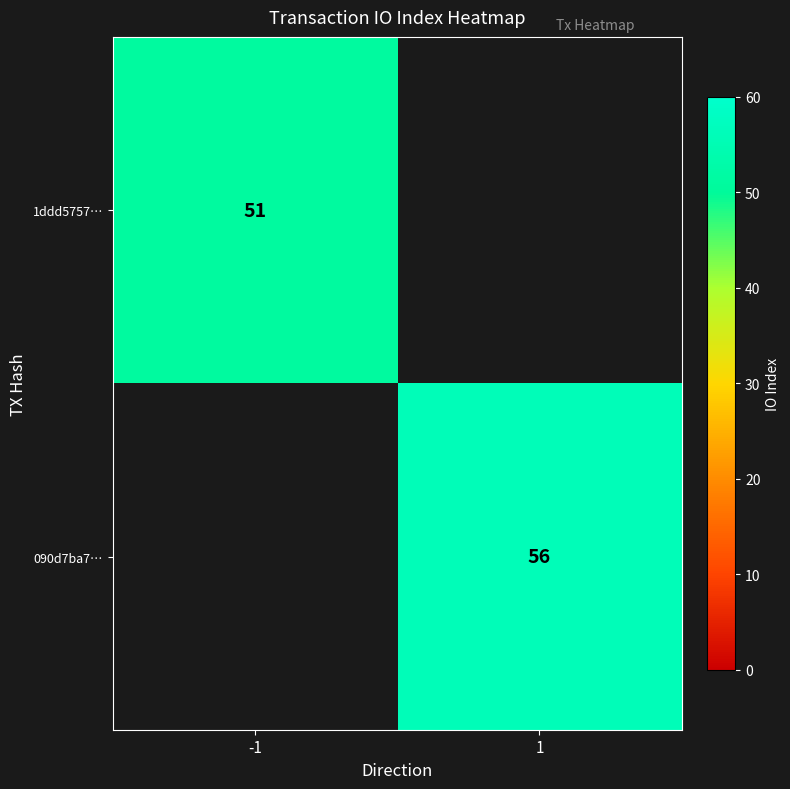

Is it true that 090d7ba7… equals 92 at 1?

False